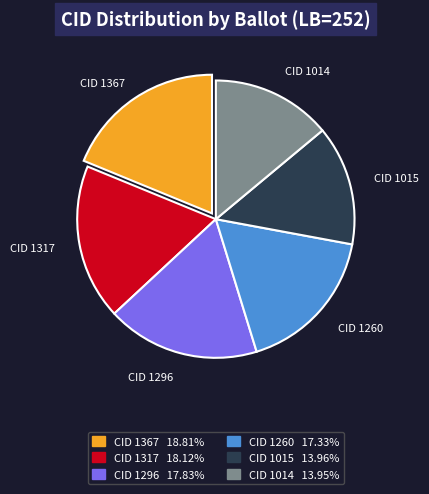

Is there a majority slice in this chart?

No